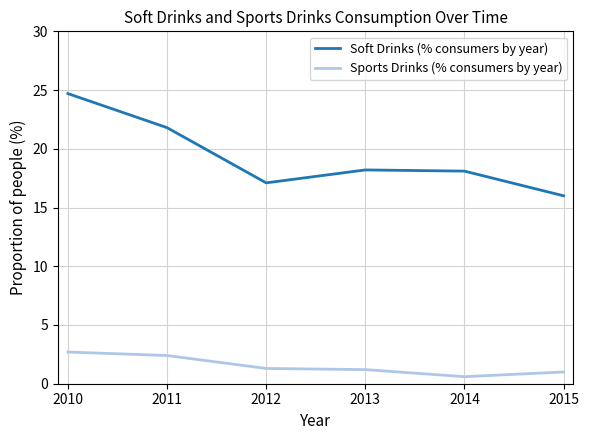

What is the sum of the Sports Drinks (% consumers by year) values at 2015 and 2014?

1.6